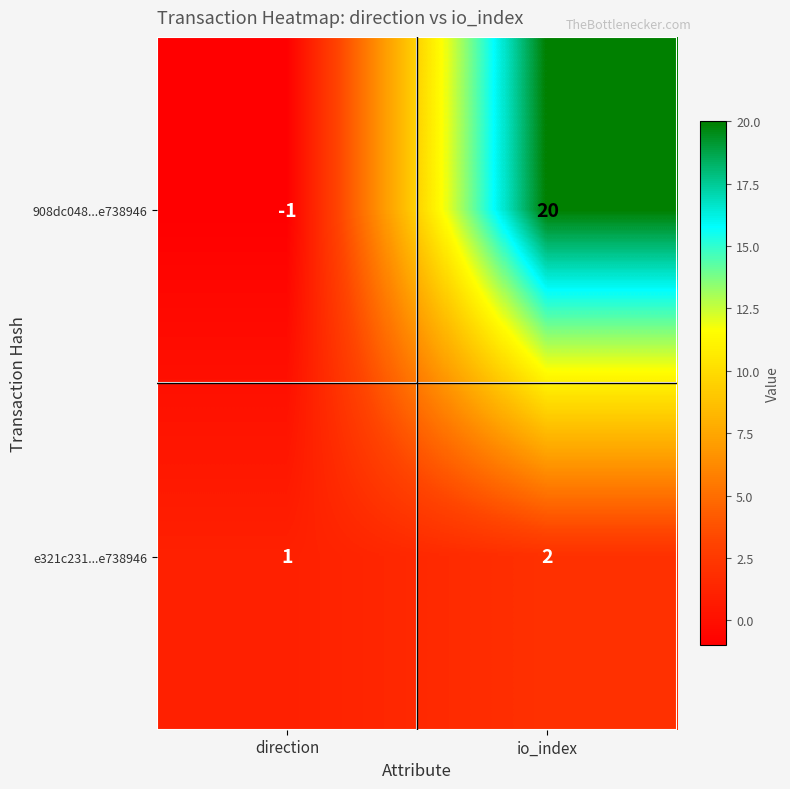

What is the difference between the 908dc048...e738946 values at io_index and direction?

21